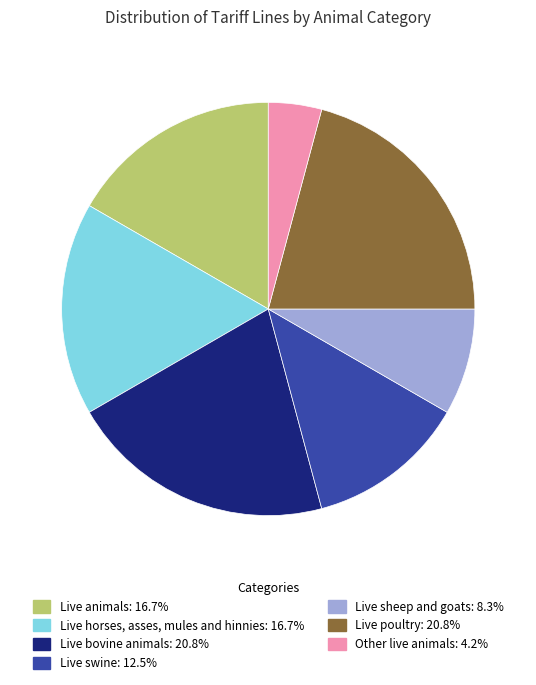

How many segments does this pie chart have?

7